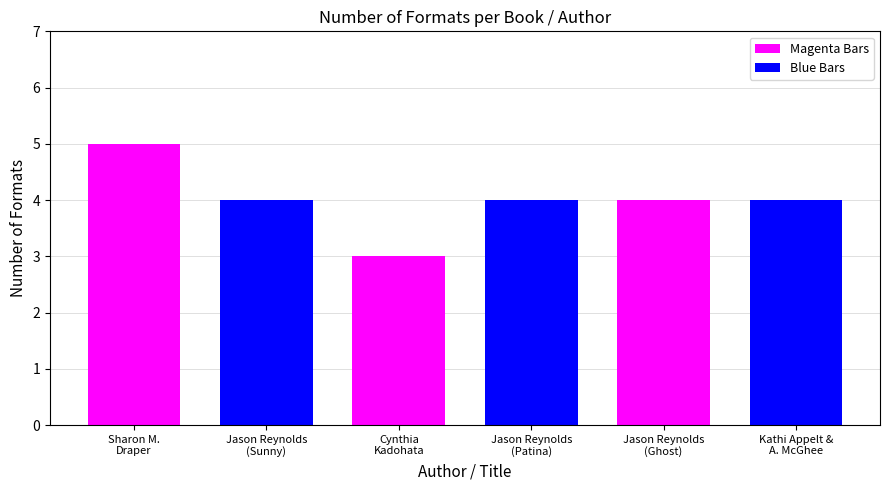

Approximately how many times larger is the value at Kathi Appelt & Alison McGhee compared to Jason Reynolds (Ghost)?

1.0